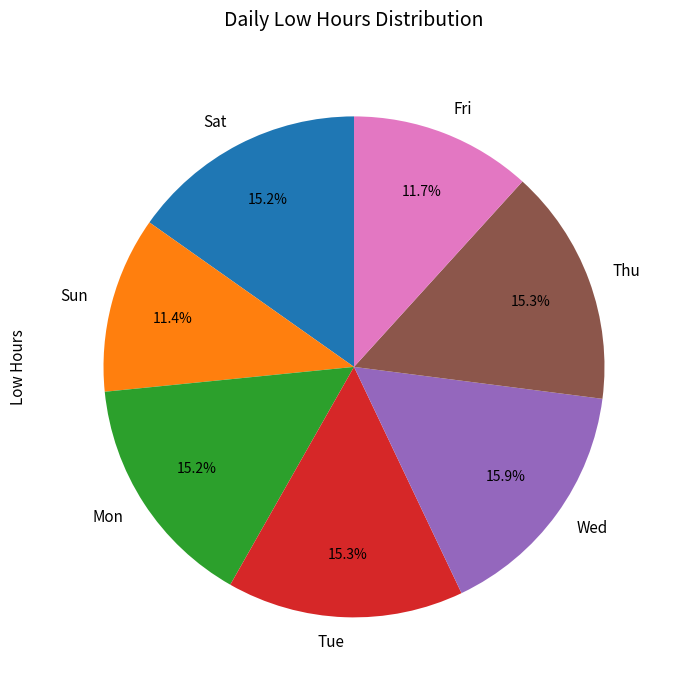

Does Thu represent more than half of the total?

No